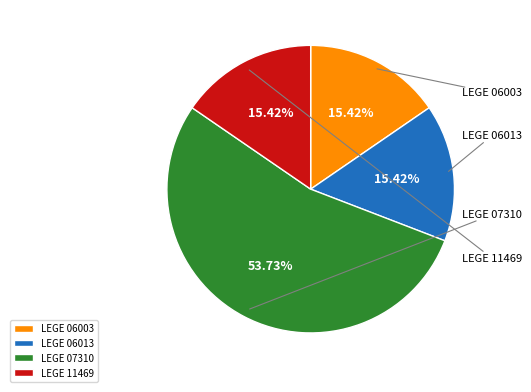

Count the number of slices in the pie.

4